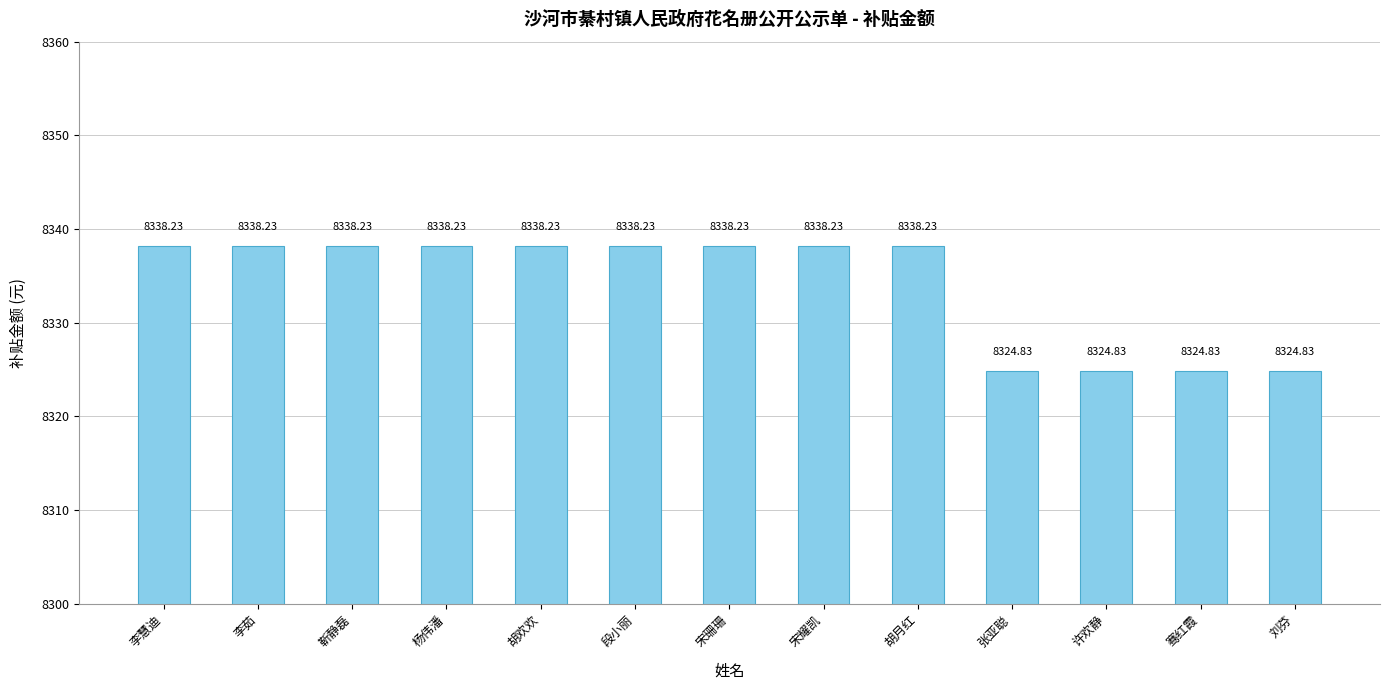

Between 段小丽 and 刘芬, which is larger?

段小丽